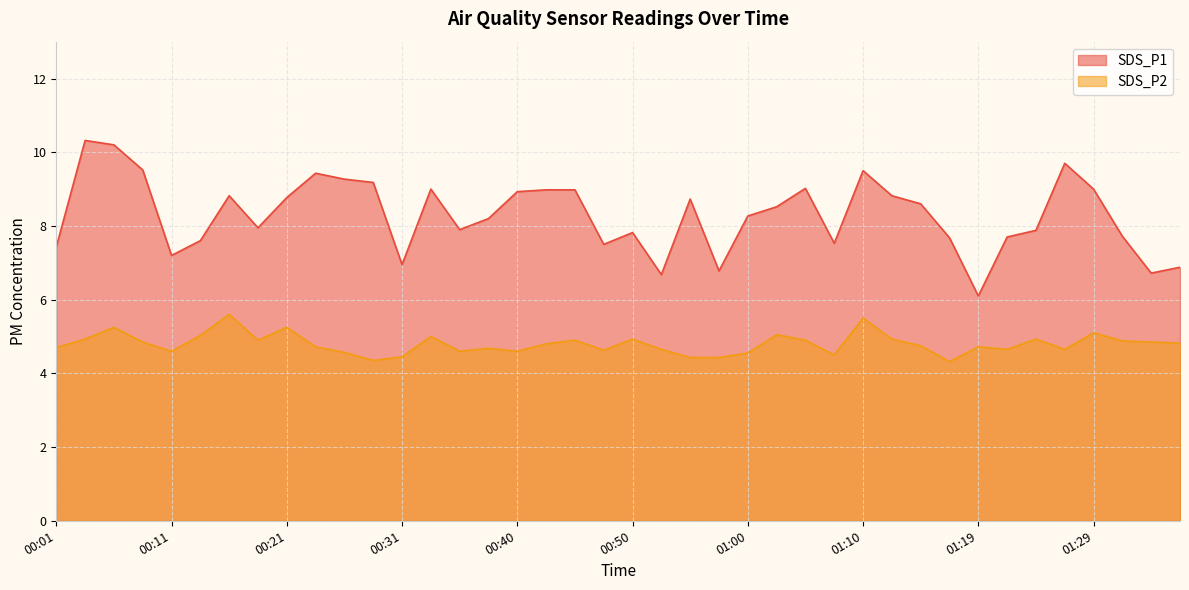

What is the total value across all series at 01:32?

12.6